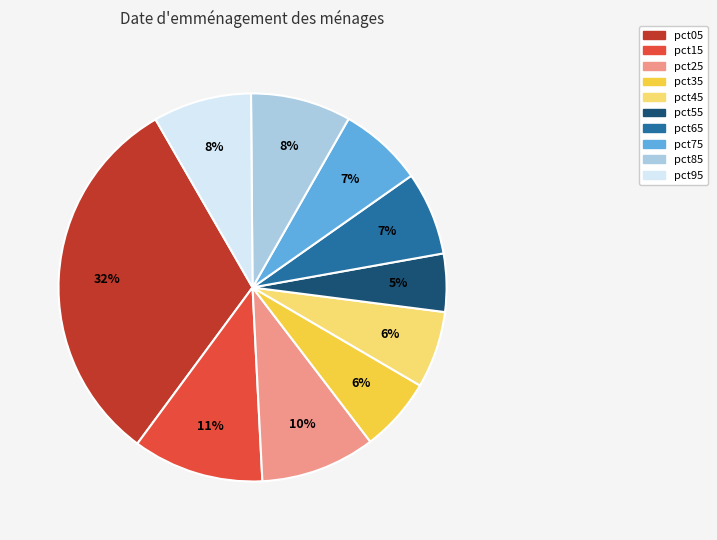

What percentage is the pct15 slice, to the nearest percent?

11%